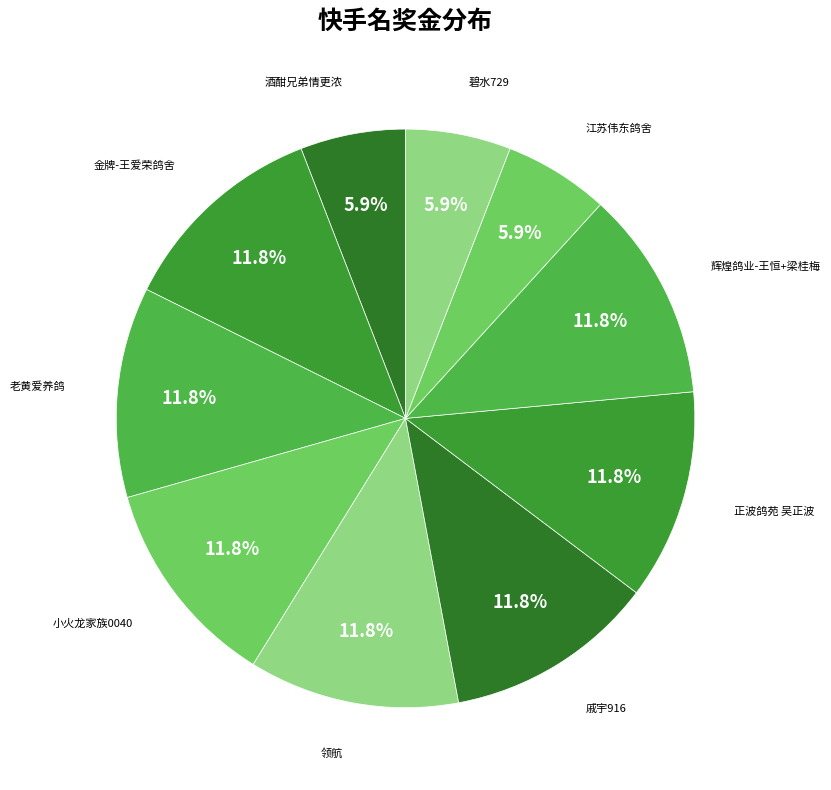

Is there a majority slice in this chart?

No